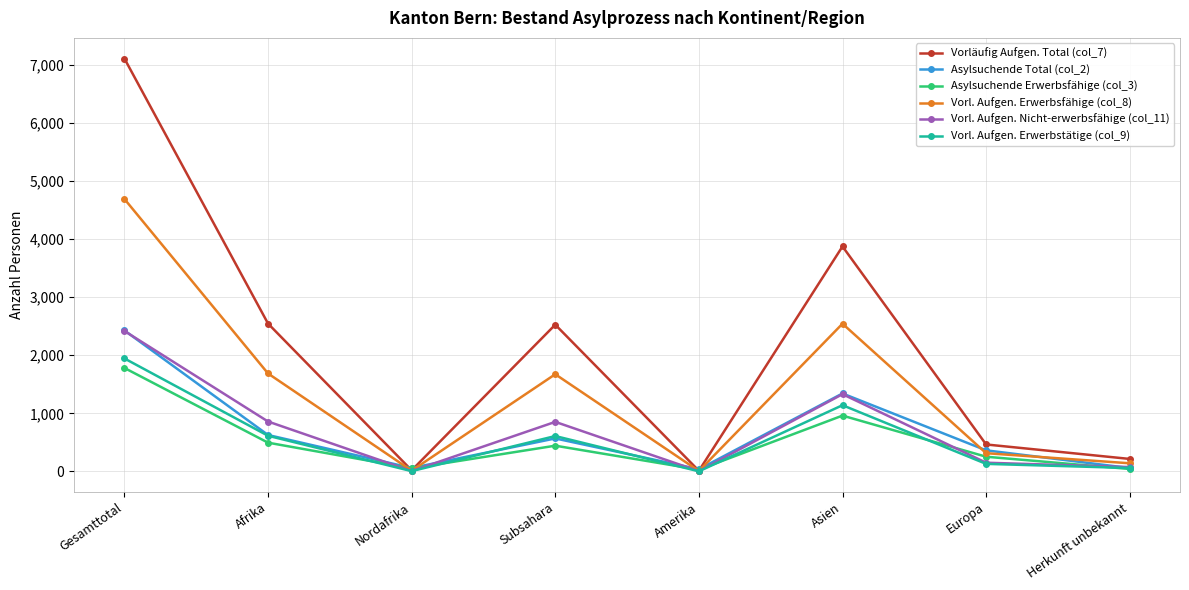

True or false: Vorl. Aufgen. Erwerbsfähige (col_8) has a value of 7 at Amerika.

True